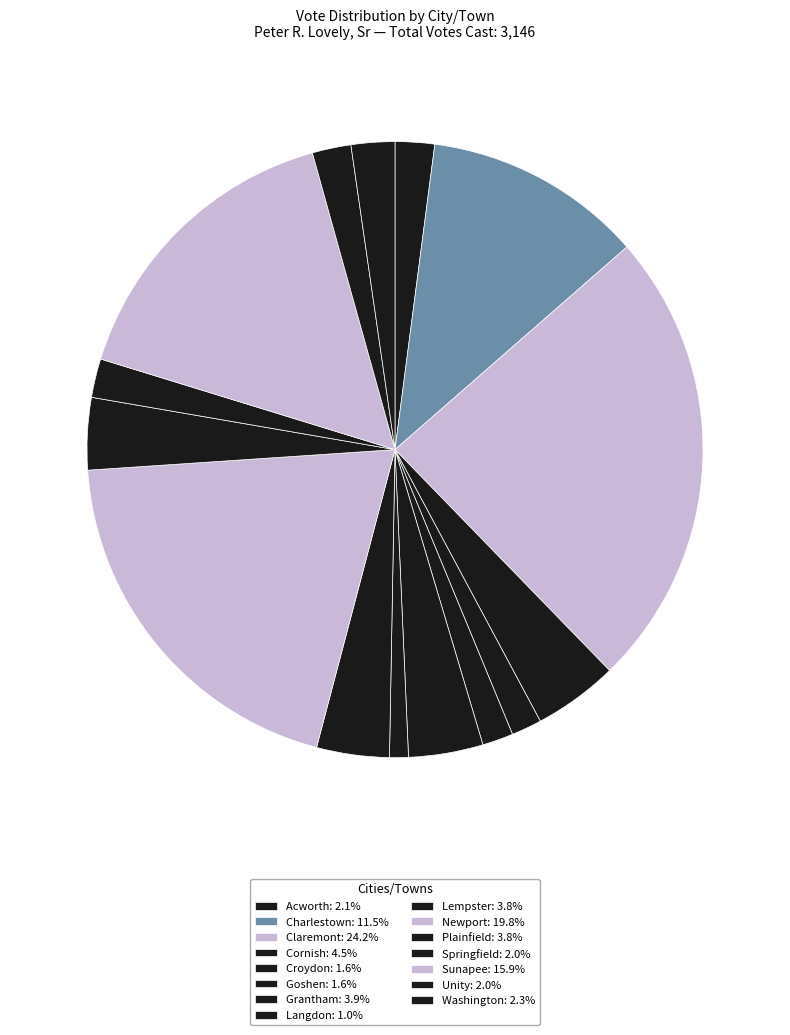

What percentage is the Acworth slice, to the nearest percent?

2%